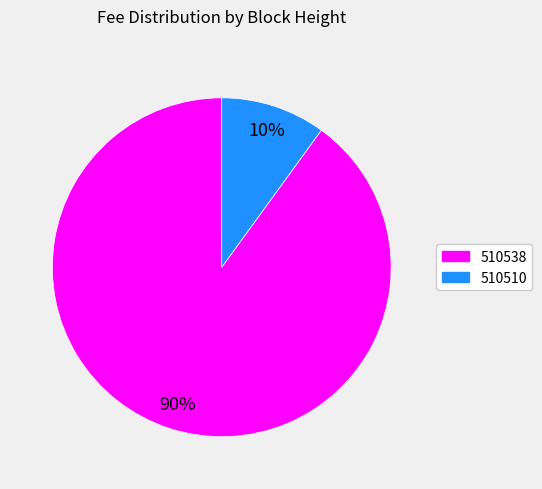

Does 510538 account for over 50% of the chart?

Yes